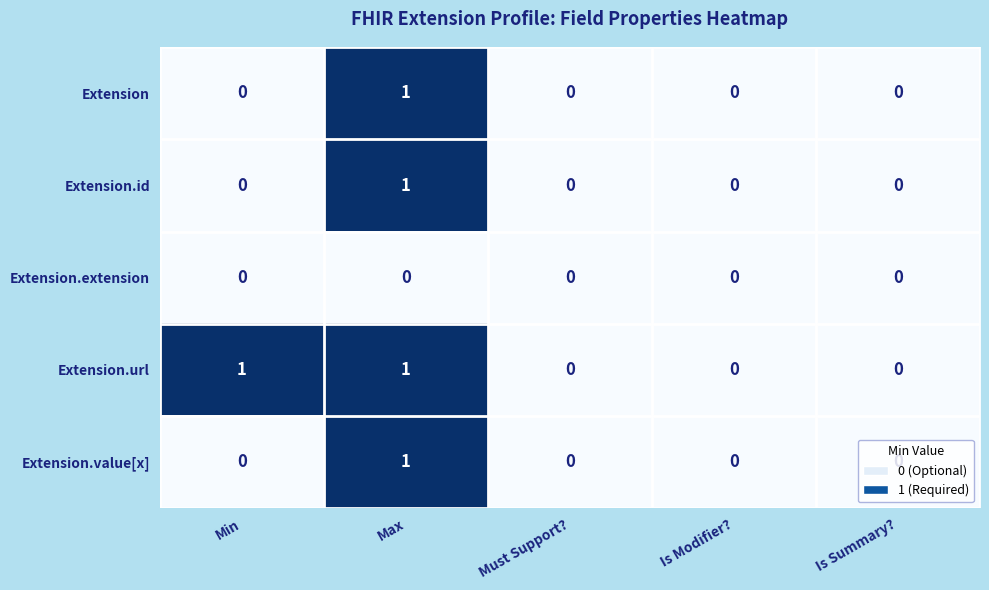

Which series has the largest total across all categories?

Extension.url